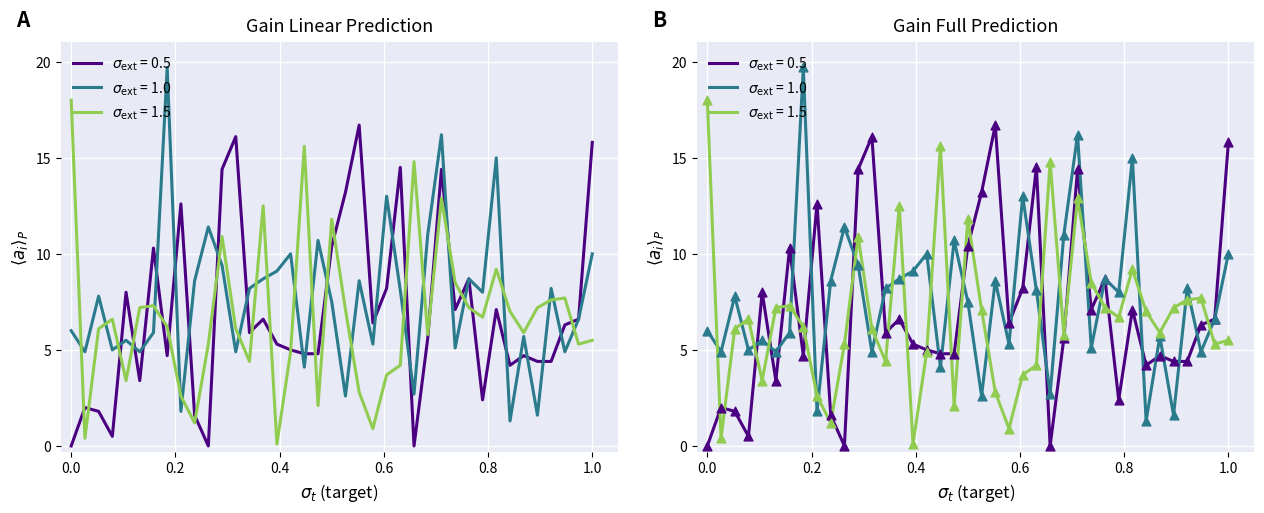

At how many categories does at least one series exceed 0?

39